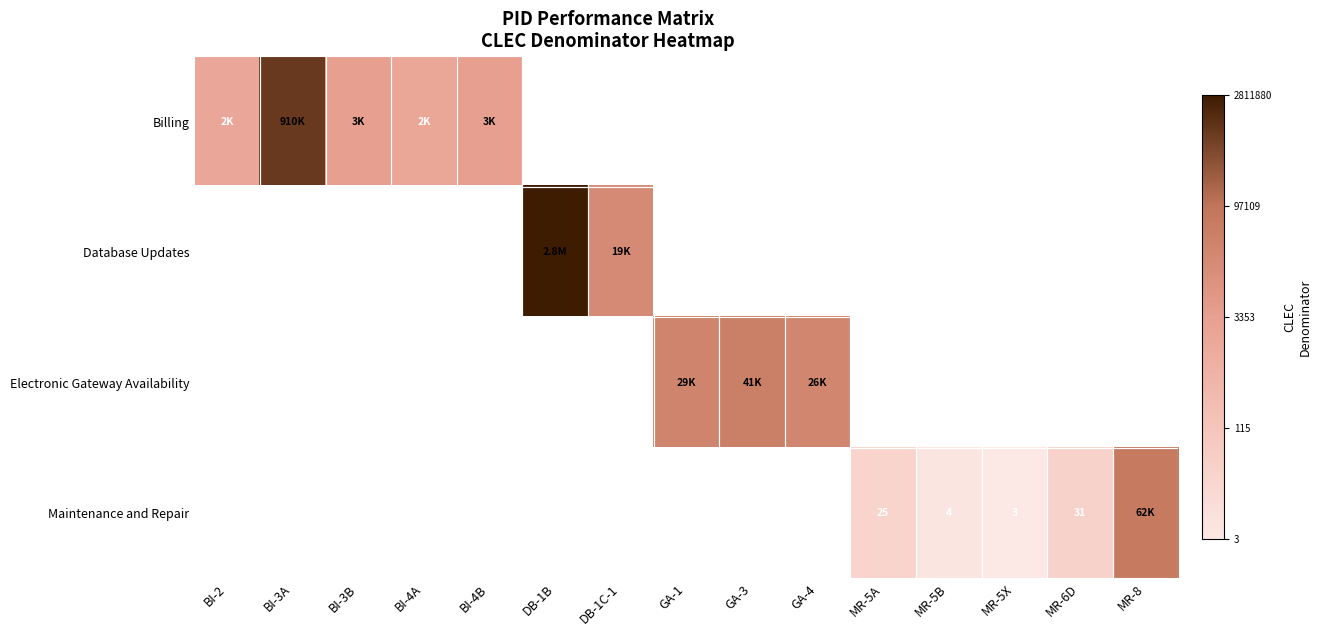

Which series has the largest range (max minus min)?

Database Updates